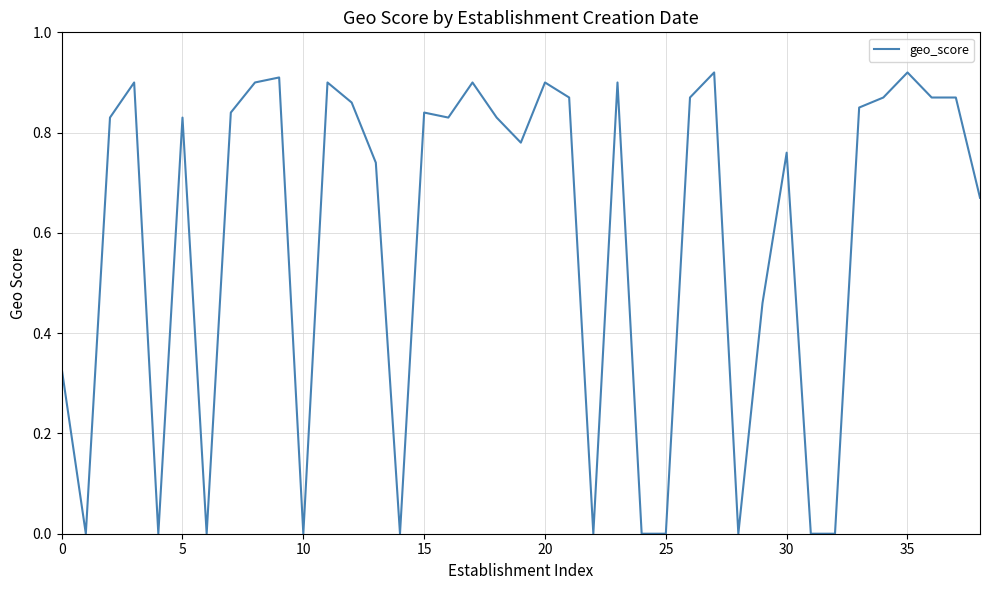

Does the chart display data point markers on the line(s)?

No